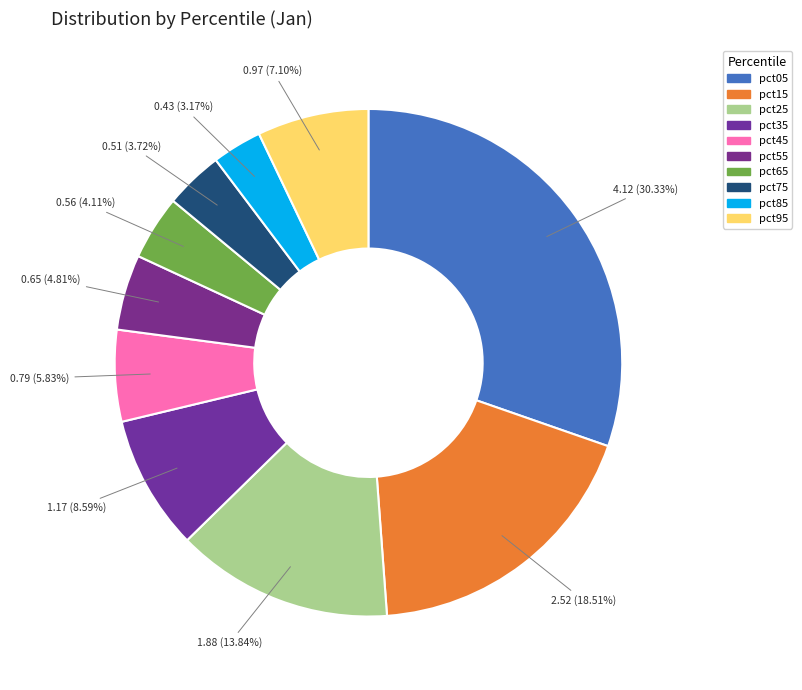

Combined, do pct95 and pct05 account for over 50%?

No